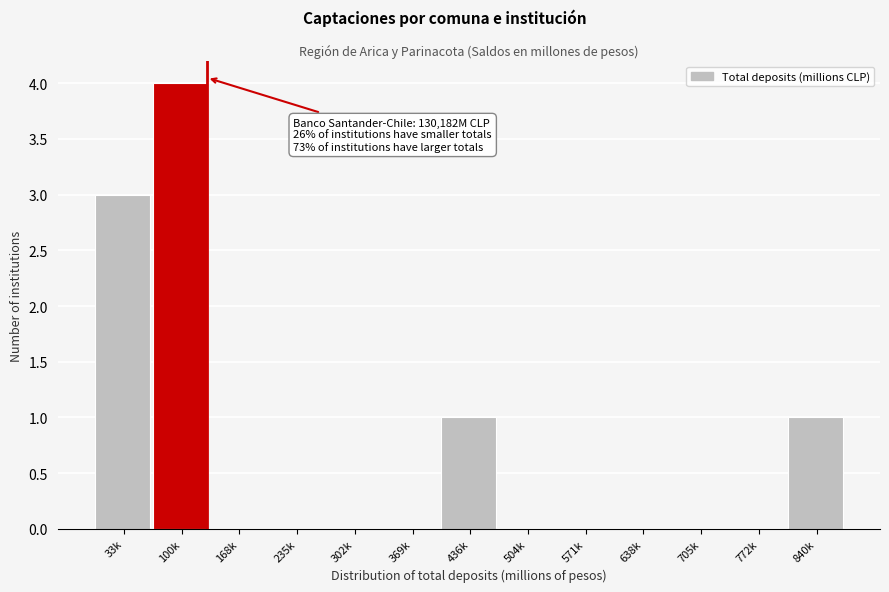

Reading right to left, what are all the values shown in this chart?

840k=1	772k=0	705k=0	638k=0	571k=0	504k=0	436k=1	369k=0	302k=0	235k=0	168k=0	100k=4	33k=3